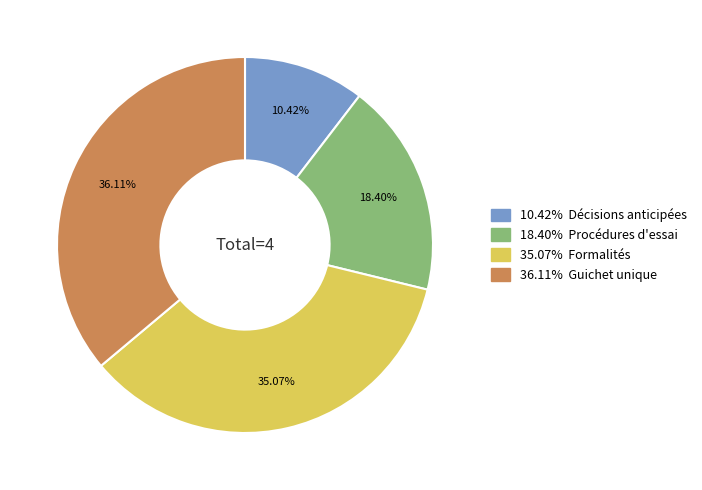

Is there any slice that represents more than half of the pie?

No